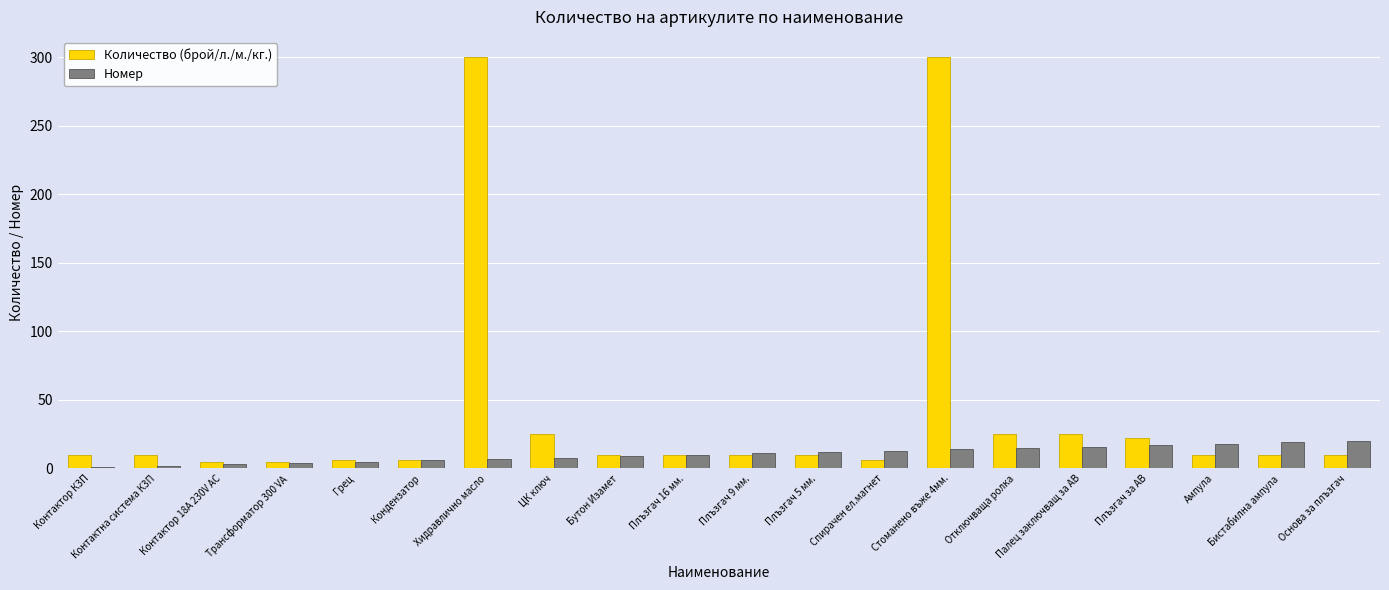

What is the sum of all Количество (брой/л./м./кг.) values?

815